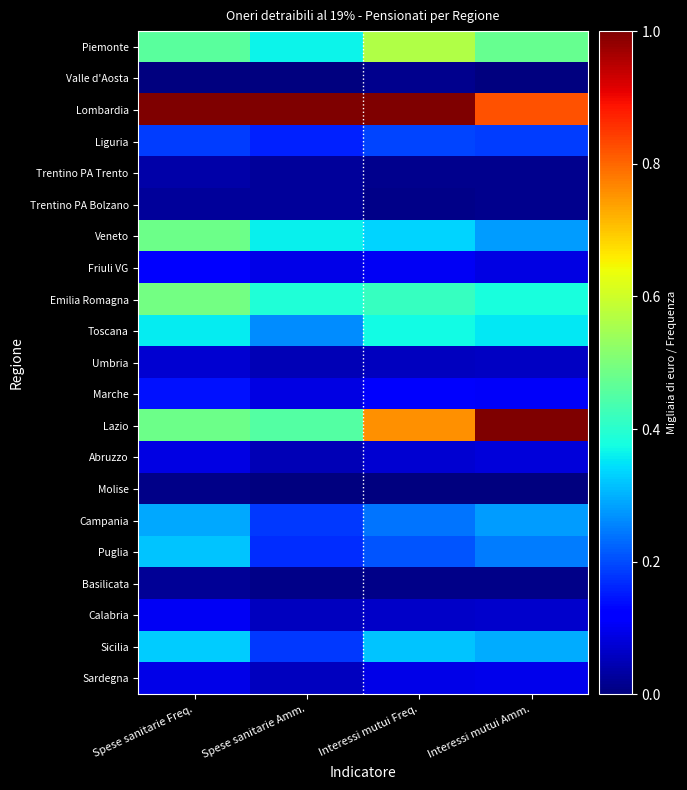

Reading left to right, list all the values displayed in this chart.

Piemonte: Spese sanitarie Freq.=0.5	Spese sanitarie Amm.=0.4	Interessi mutui Freq.=0.6	Interessi mutui Amm.=0.5
Valle d'Aosta: Spese sanitarie Freq.=0.0	Spese sanitarie Amm.=0.0	Interessi mutui Freq.=0.0	Interessi mutui Amm.=0.0
Lombardia: Spese sanitarie Freq.=1.0	Spese sanitarie Amm.=1.0	Interessi mutui Freq.=1.0	Interessi mutui Amm.=0.8
Liguria: Spese sanitarie Freq.=0.2	Spese sanitarie Amm.=0.2	Interessi mutui Freq.=0.2	Interessi mutui Amm.=0.2
Trentino PA Trento: Spese sanitarie Freq.=0.0	Spese sanitarie Amm.=0.0	Interessi mutui Freq.=0.0	Interessi mutui Amm.=0.0
Trentino PA Bolzano: Spese sanitarie Freq.=0.0	Spese sanitarie Amm.=0.0	Interessi mutui Freq.=0.0	Interessi mutui Amm.=0.0
Veneto: Spese sanitarie Freq.=0.5	Spese sanitarie Amm.=0.4	Interessi mutui Freq.=0.3	Interessi mutui Amm.=0.3
Friuli VG: Spese sanitarie Freq.=0.1	Spese sanitarie Amm.=0.1	Interessi mutui Freq.=0.1	Interessi mutui Amm.=0.1
Emilia Romagna: Spese sanitarie Freq.=0.5	Spese sanitarie Amm.=0.4	Interessi mutui Freq.=0.4	Interessi mutui Amm.=0.4
Toscana: Spese sanitarie Freq.=0.4	Spese sanitarie Amm.=0.3	Interessi mutui Freq.=0.4	Interessi mutui Amm.=0.4
Umbria: Spese sanitarie Freq.=0.1	Spese sanitarie Amm.=0.0	Interessi mutui Freq.=0.1	Interessi mutui Amm.=0.1
Marche: Spese sanitarie Freq.=0.1	Spese sanitarie Amm.=0.1	Interessi mutui Freq.=0.1	Interessi mutui Amm.=0.1
Lazio: Spese sanitarie Freq.=0.5	Spese sanitarie Amm.=0.5	Interessi mutui Freq.=0.8	Interessi mutui Amm.=1.0
Abruzzo: Spese sanitarie Freq.=0.1	Spese sanitarie Amm.=0.1	Interessi mutui Freq.=0.1	Interessi mutui Amm.=0.1
Molise: Spese sanitarie Freq.=0.0	Spese sanitarie Amm.=0.0	Interessi mutui Freq.=0.0	Interessi mutui Amm.=0.0
Campania: Spese sanitarie Freq.=0.3	Spese sanitarie Amm.=0.2	Interessi mutui Freq.=0.2	Interessi mutui Amm.=0.3
Puglia: Spese sanitarie Freq.=0.3	Spese sanitarie Amm.=0.2	Interessi mutui Freq.=0.2	Interessi mutui Amm.=0.2
Basilicata: Spese sanitarie Freq.=0.0	Spese sanitarie Amm.=0.0	Interessi mutui Freq.=0.0	Interessi mutui Amm.=0.0
Calabria: Spese sanitarie Freq.=0.1	Spese sanitarie Amm.=0.1	Interessi mutui Freq.=0.1	Interessi mutui Amm.=0.1
Sicilia: Spese sanitarie Freq.=0.3	Spese sanitarie Amm.=0.2	Interessi mutui Freq.=0.3	Interessi mutui Amm.=0.3
Sardegna: Spese sanitarie Freq.=0.1	Spese sanitarie Amm.=0.1	Interessi mutui Freq.=0.1	Interessi mutui Amm.=0.1